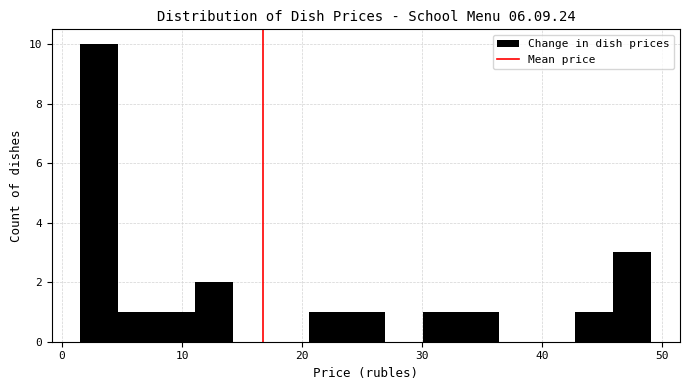

Read against the x-axis, roughly where is the centre of the tallest bar?

3